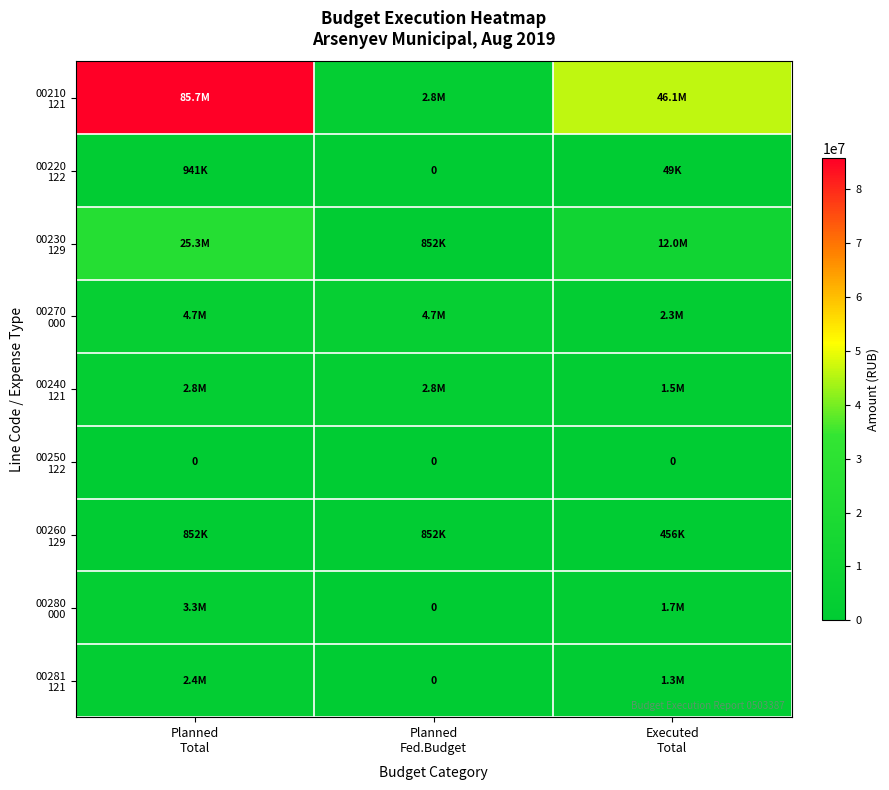

At which category does the chart reach its peak across all series?

Planned
Total